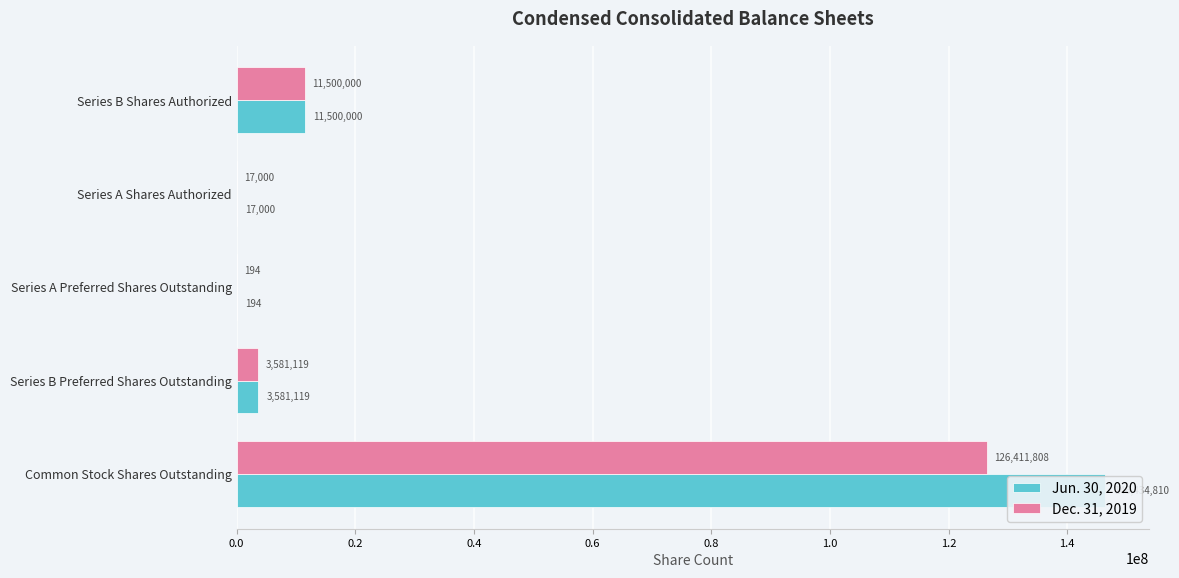

Does the chart contain stacked bars?

No